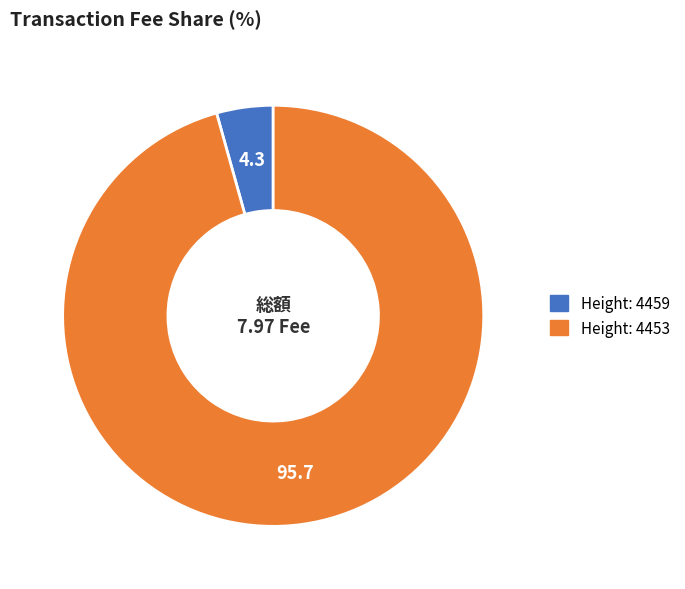

Is there a majority slice in this chart?

Yes